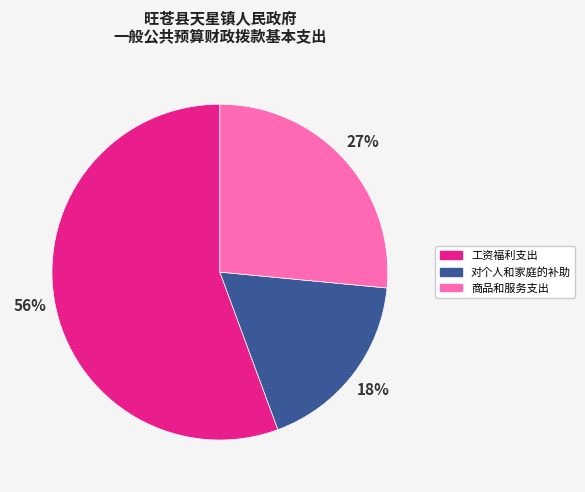

To the nearest percent, what portion does 对个人和家庭的补助 represent?

18%